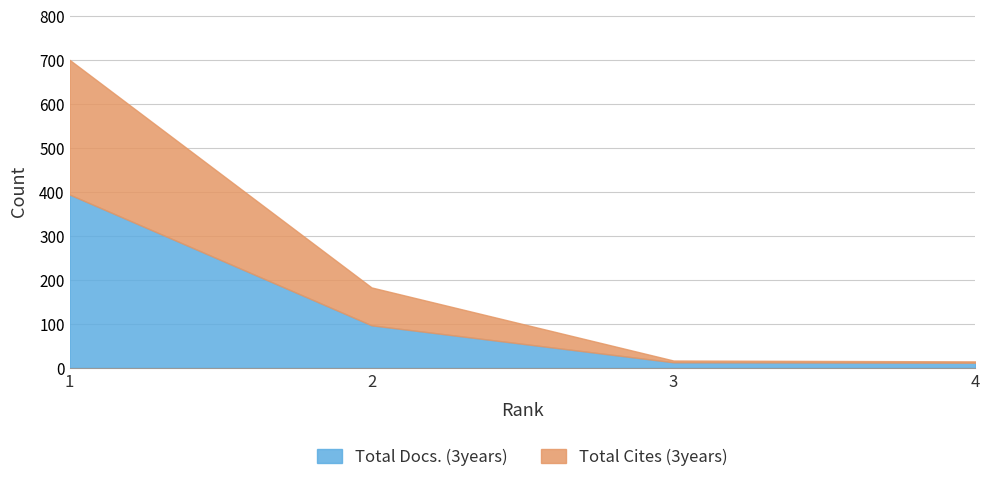

Rank the categories by Total Docs. (3years) value from lowest to highest.

4, 3, 2, 1